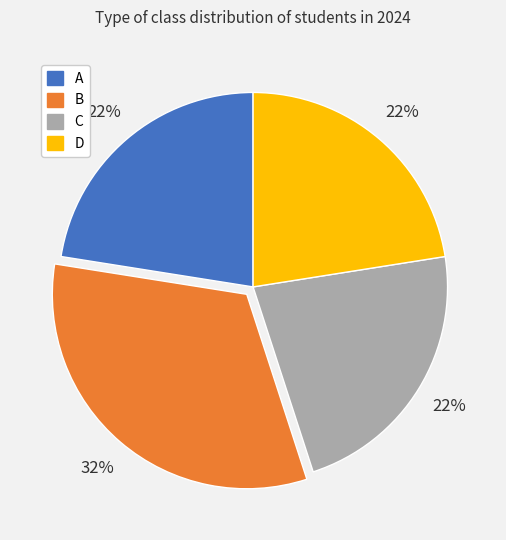

How many slices are in this pie chart?

4